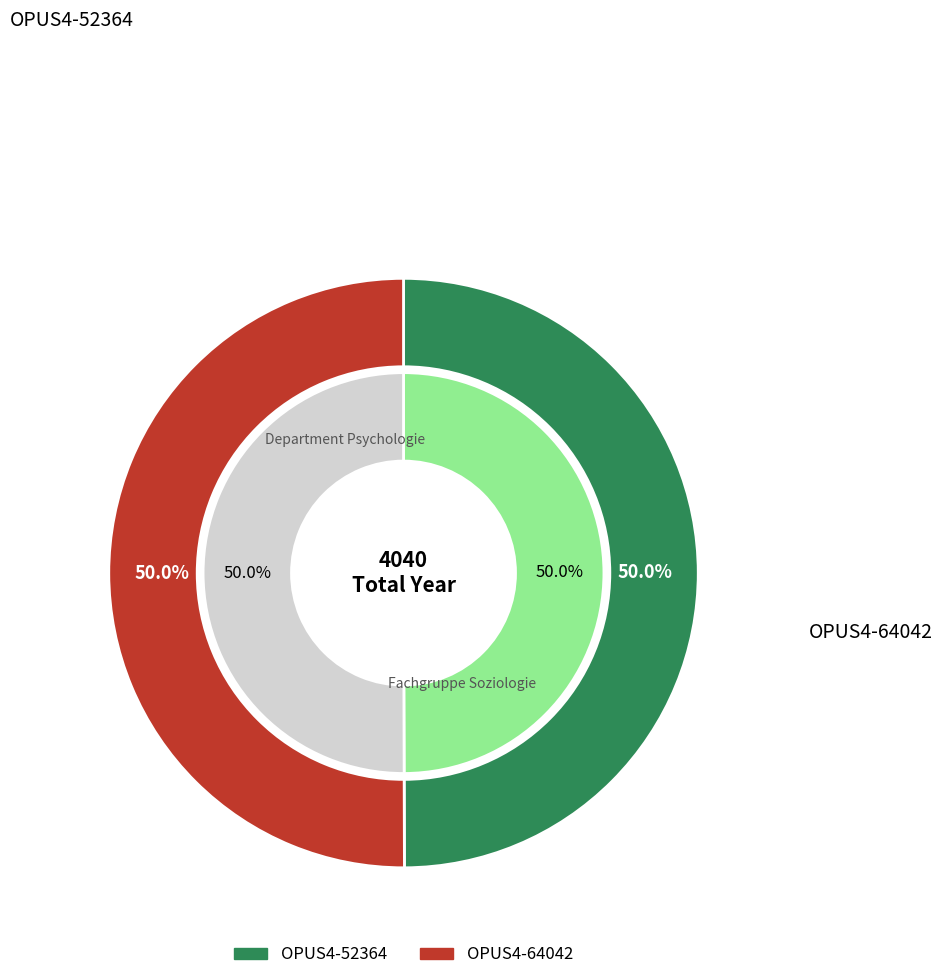

Which category has the smallest portion of the pie?

OPUS4-52364